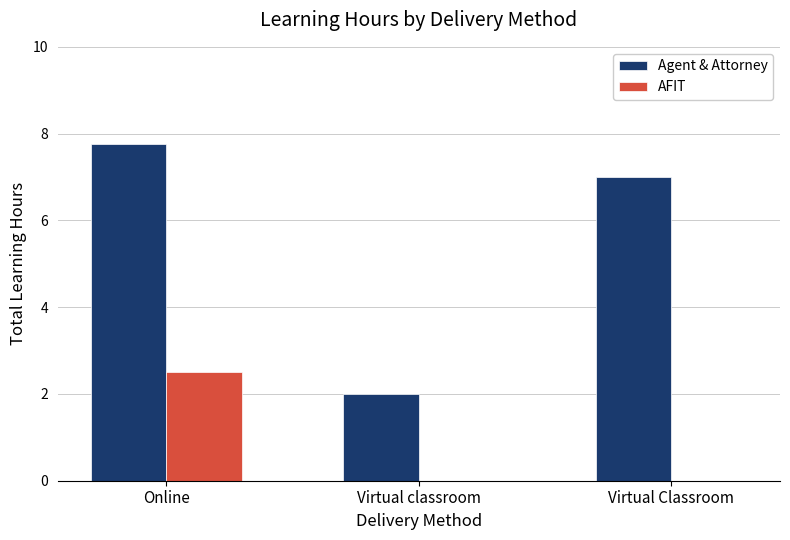

Is it true that Agent & Attorney equals 10.0 at Virtual Classroom?

False